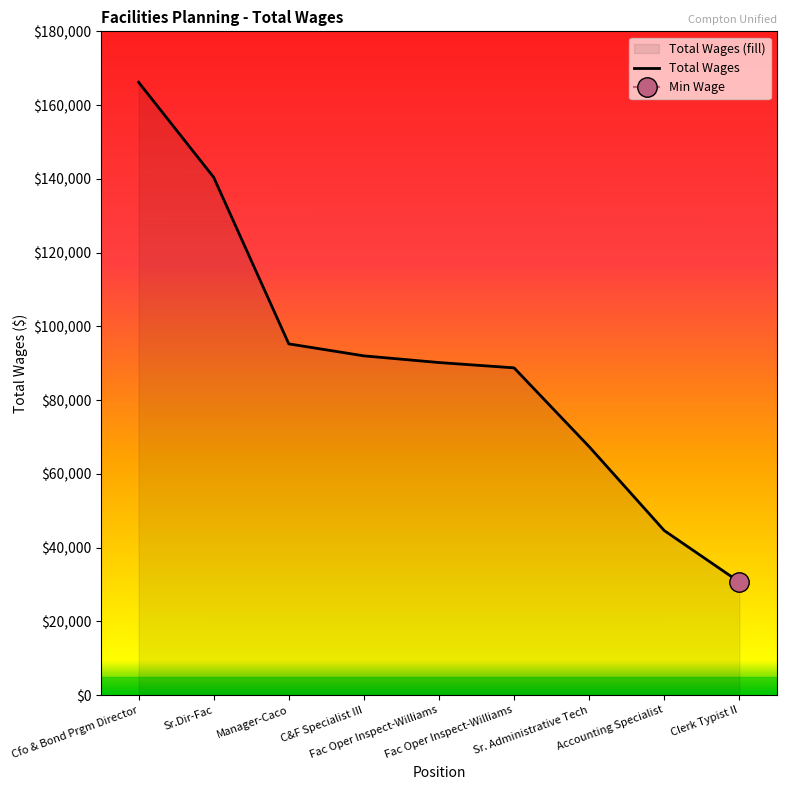

List the labels in order of value, smallest first.

Clerk Typist II, Accounting Specialist, Sr. Administrative Tech, Fac Oper Inspect-Williams, Fac Oper Inspect-Williams, C&F Specialist III, Manager-Caco, Sr.Dir-Fac, Cfo & Bond Prgm Director